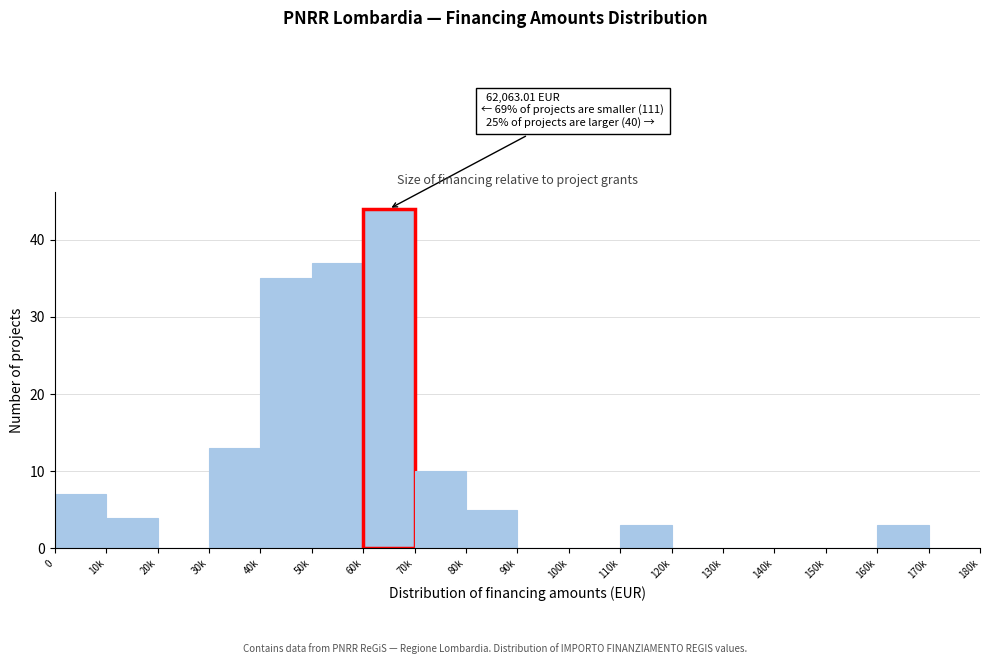

Reading right to left, extract all data points from this chart.

170k=0	160k=3	150k=0	140k=0	130k=0	120k=0	110k=3	100k=0	90k=0	80k=5	70k=10	60k=44	50k=37	40k=35	30k=13	20k=0	10k=4	0=7